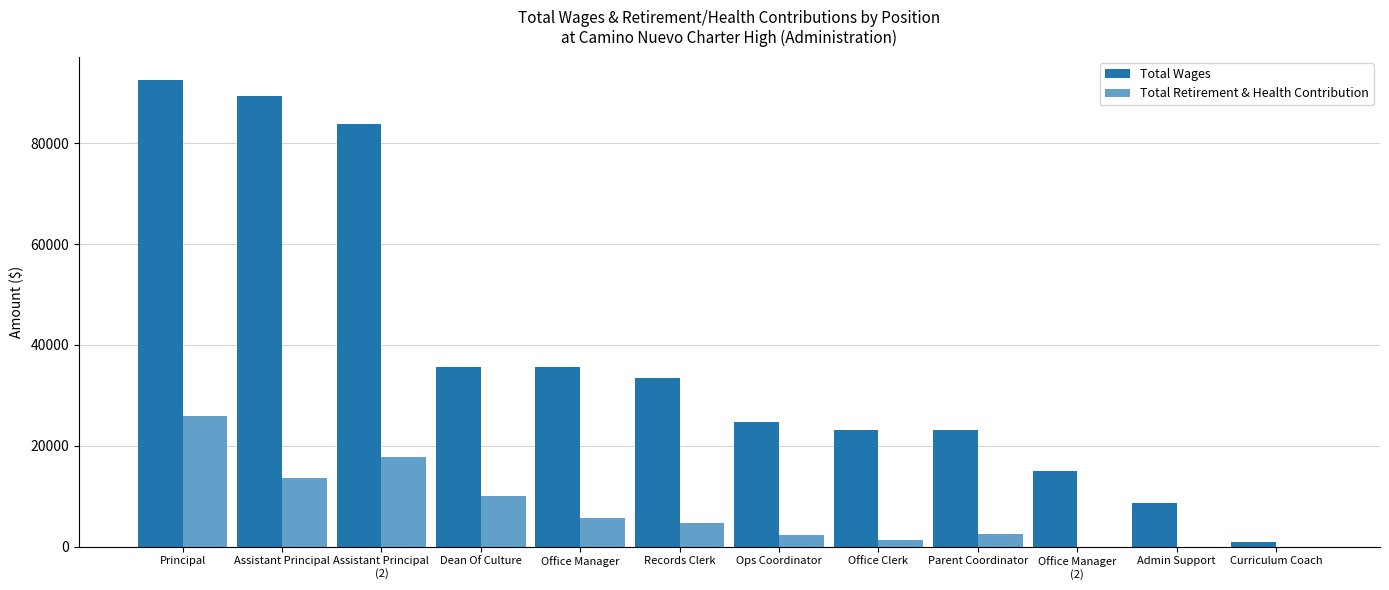

What is the total value across all series at Records Clerk?

38279